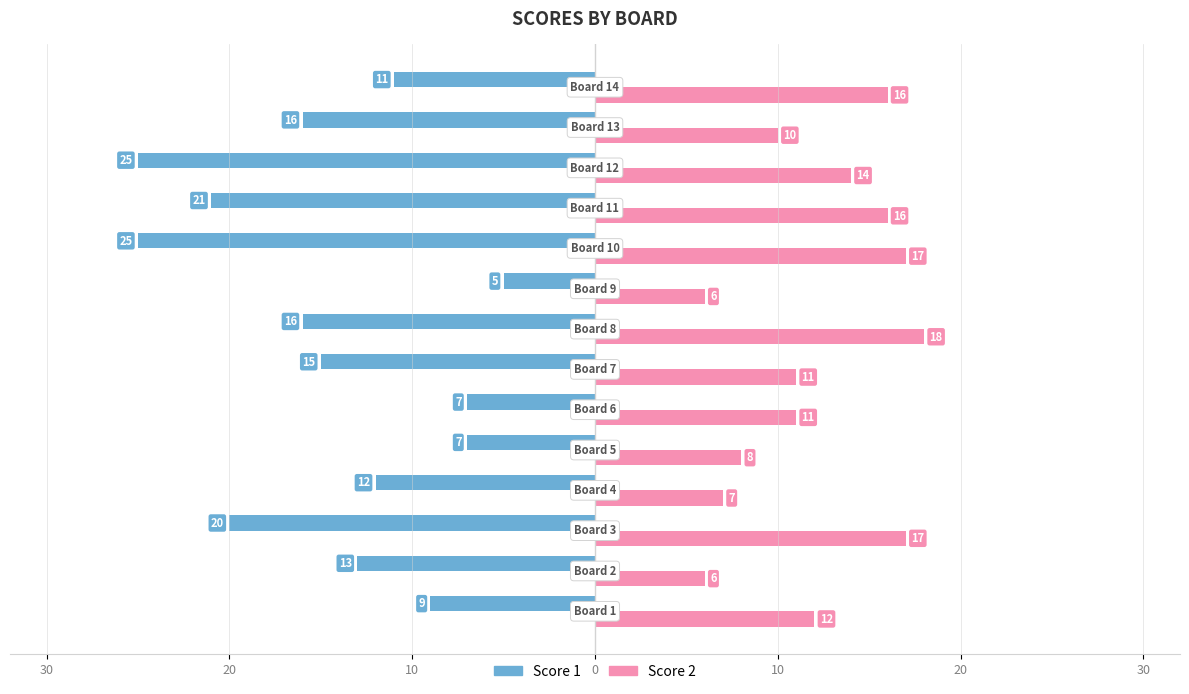

What are all the series names shown in the legend?

Score 1, Score 2